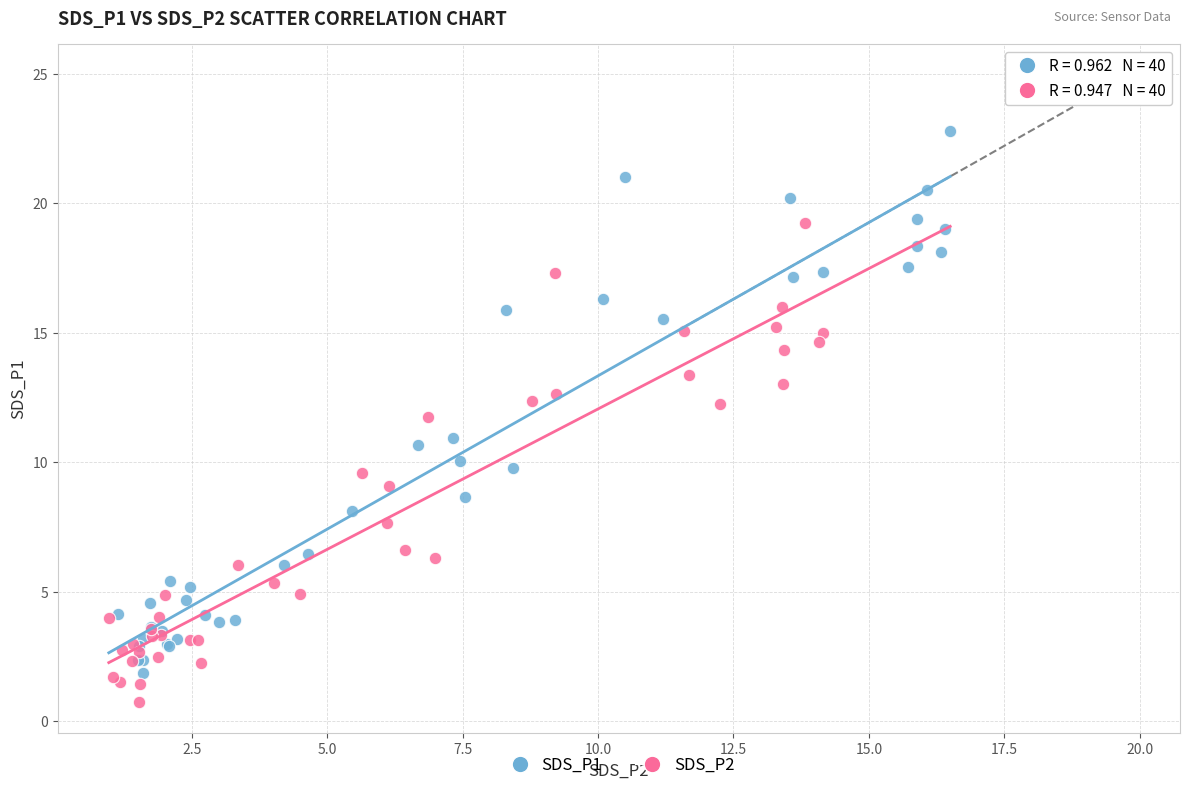

Which series contains the highest Y value?

SDS_P1